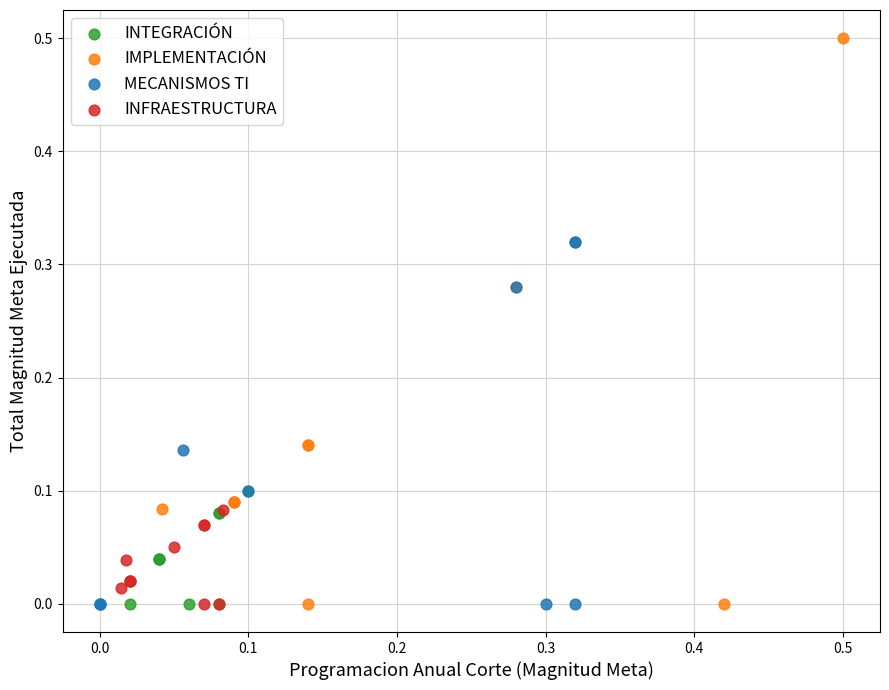

Which series contains the highest Y value?

IMPLEMENTACIÓN